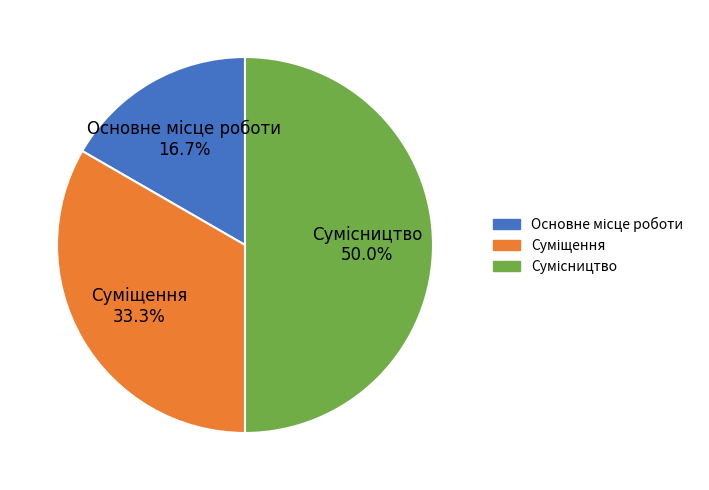

Count the number of slices in the pie.

3